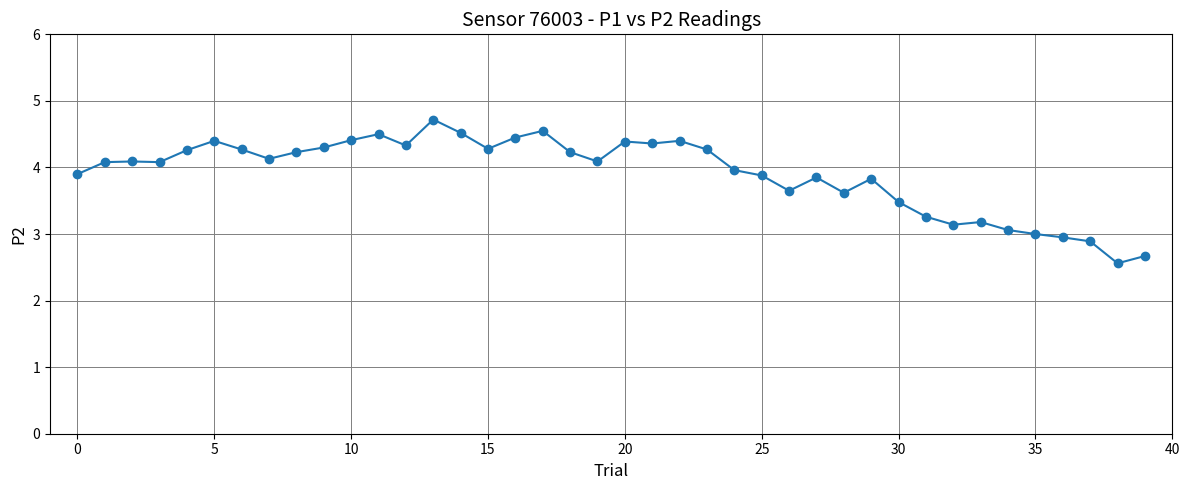

What is the value of the 16th point from the left?

4.3